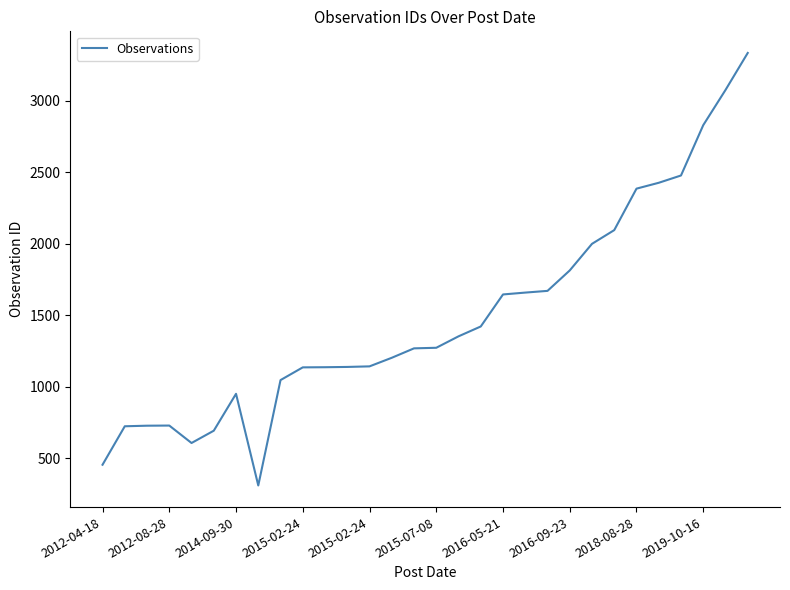

True or false: the data has more than 0 interior local peaks.

True